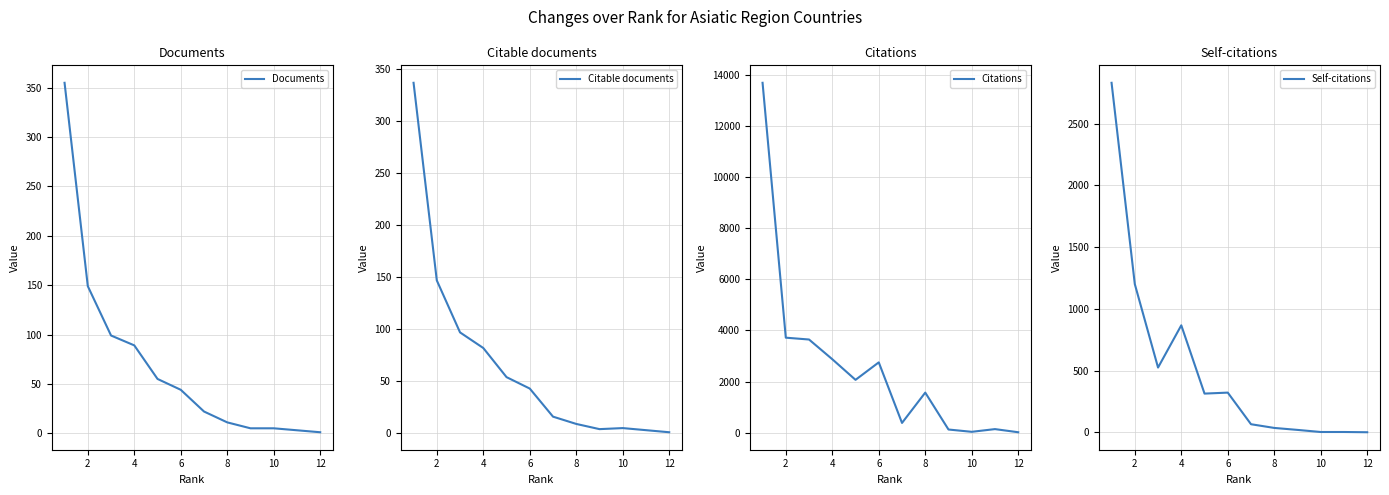

Rank the series at 4 from lowest to highest value.

Citable documents, Documents, Self-citations, Citations